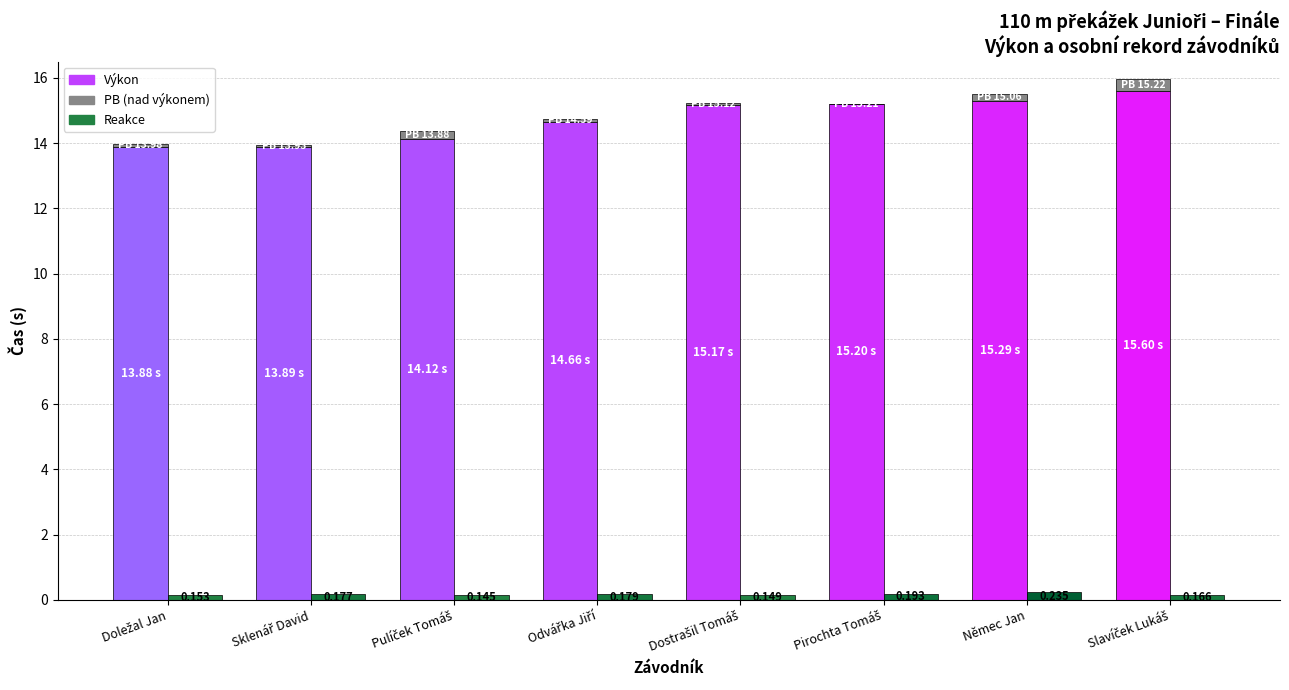

Rank the series by their maximum value, from lowest to highest.

Reakce, PB, Výkon